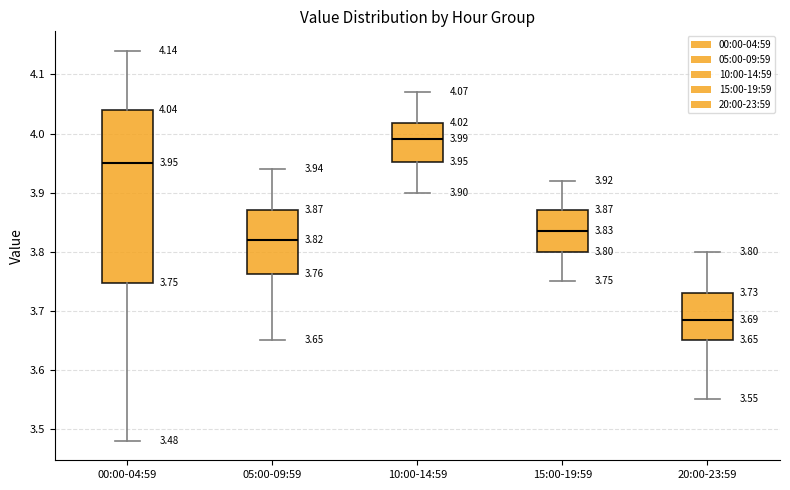

Comparing the boxes themselves (not the whiskers), which one is the tallest?

00:00-04:59